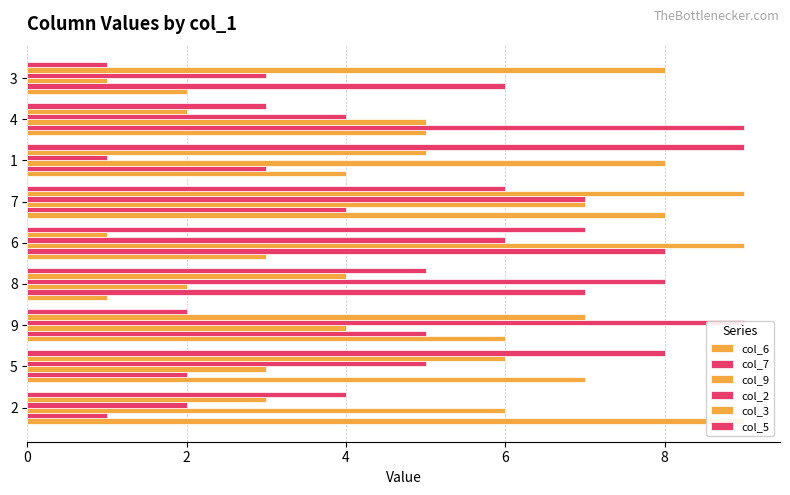

Is it true that col_5 equals 1 at 3?

True